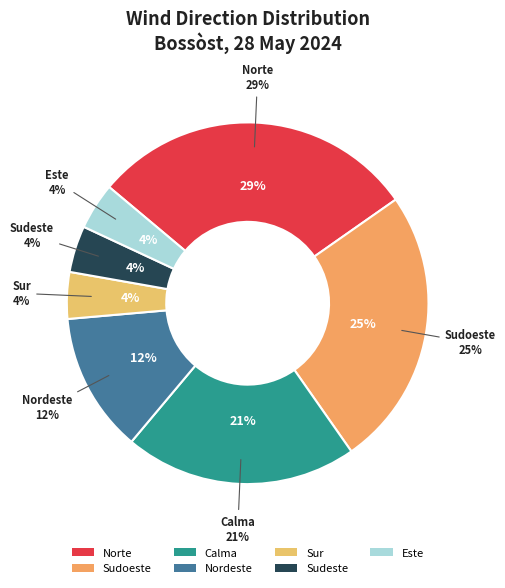

What is the largest slice in the pie chart?

Norte